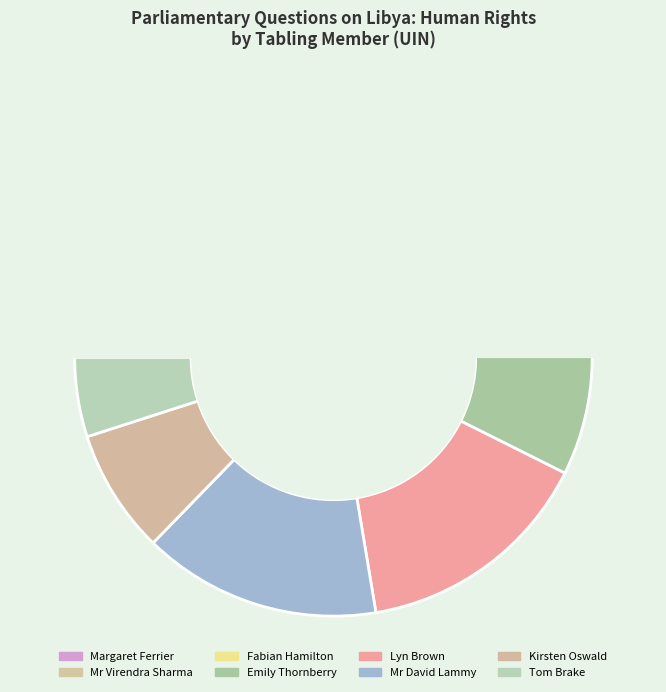

What is the change in value from Margaret Ferrier
54927 to Fabian Hamilton
196126?

+141199